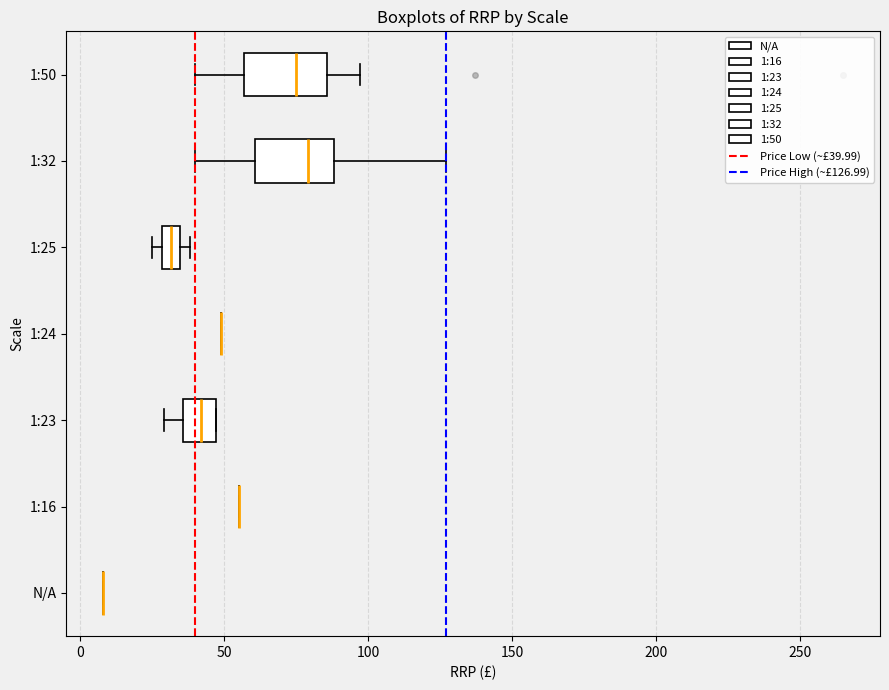

Where is the left edge of the box for 1:25 on the x-axis? The values are not printed on the chart, so give them approximately, as read against the axis.

30